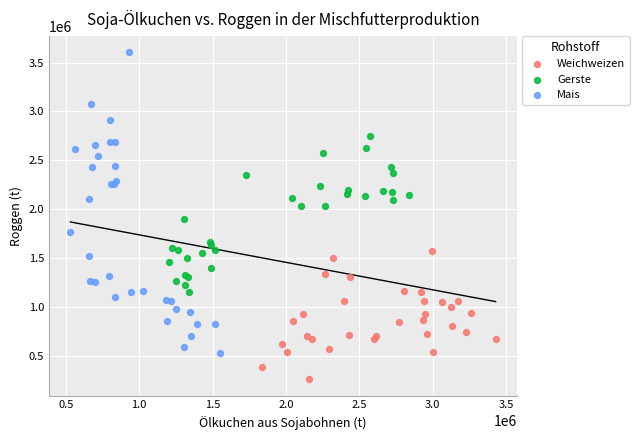

Which series has the largest Y range (max minus min)?

Mais